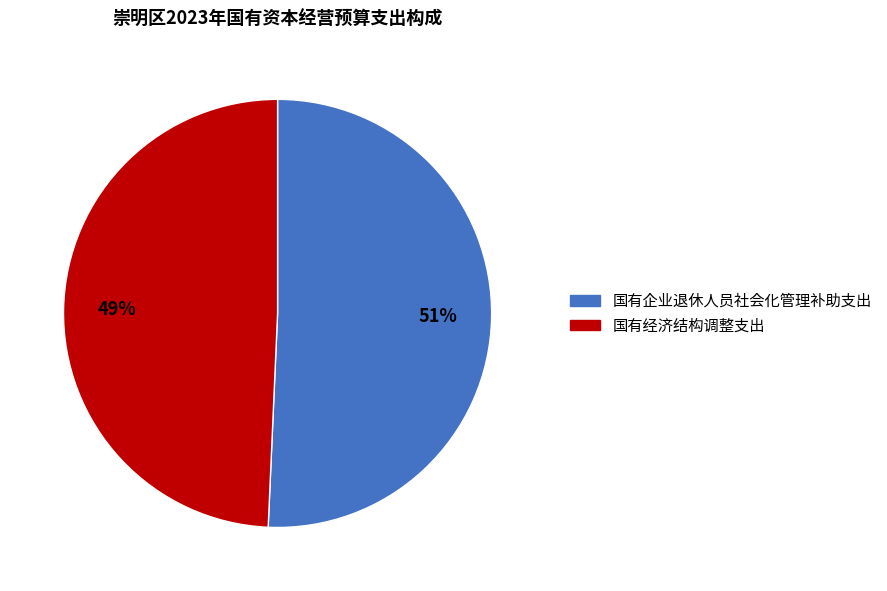

Count the number of slices in the pie.

2